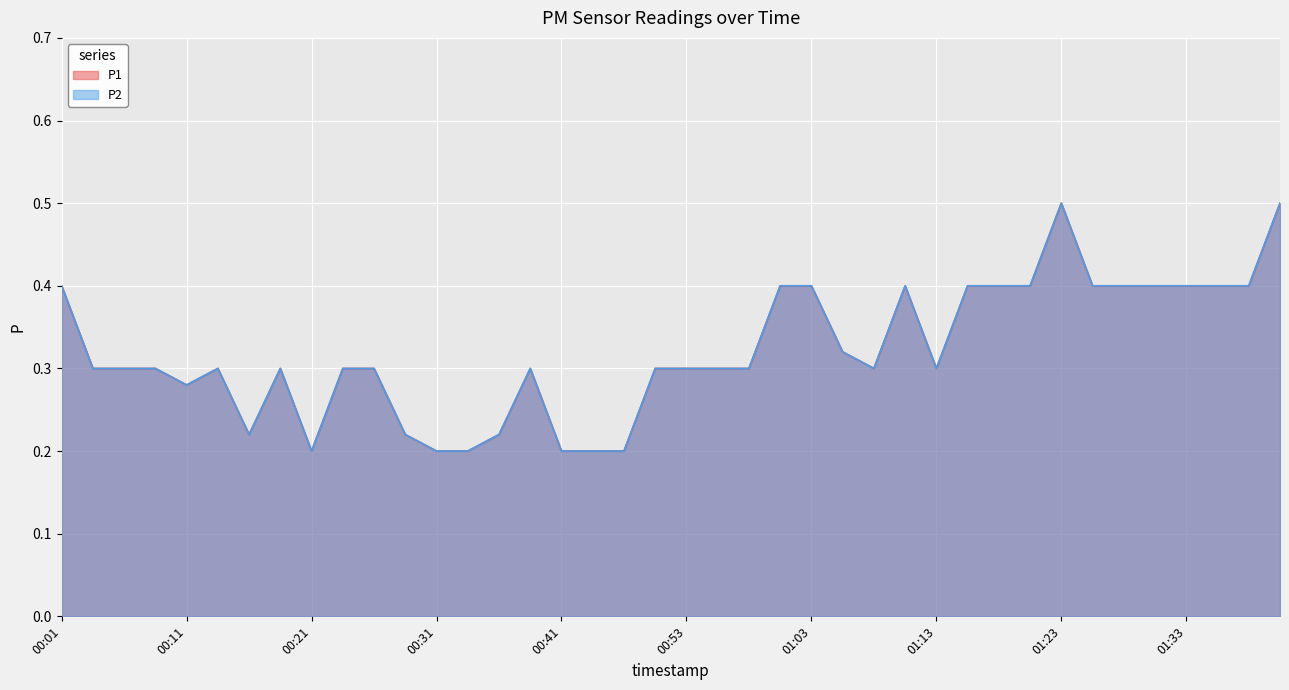

Which series changed the most between 01:11 and 01:23?

P1